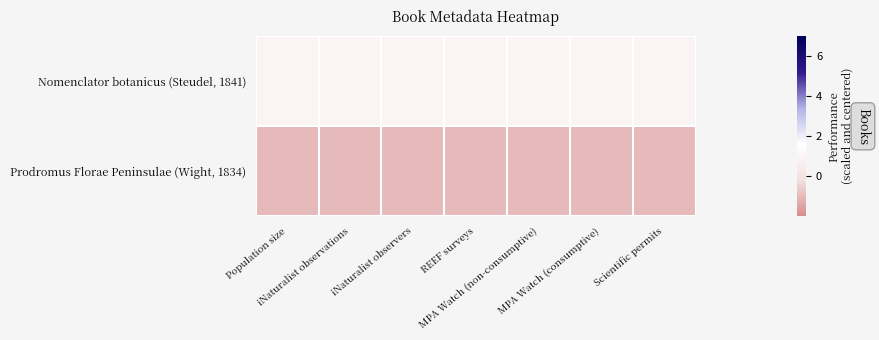

Reading left to right, extract all data points from this chart.

Nomenclator botanicus (Steudel, 1841): Population size=1	iNaturalist observations=1	iNaturalist observers=1	REEF surveys=1	MPA Watch (non-consumptive)=1	MPA Watch (consumptive)=1	Scientific permits=1
Prodromus Florae Peninsulae (Wight, 1834): Population size=-1	iNaturalist observations=-1	iNaturalist observers=-1	REEF surveys=-1	MPA Watch (non-consumptive)=-1	MPA Watch (consumptive)=-1	Scientific permits=-1